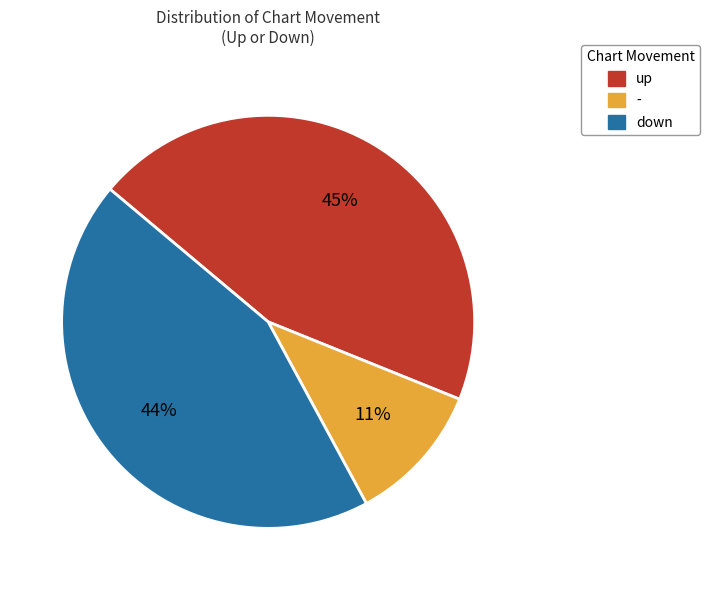

Do - and up together represent more than half of the pie?

Yes